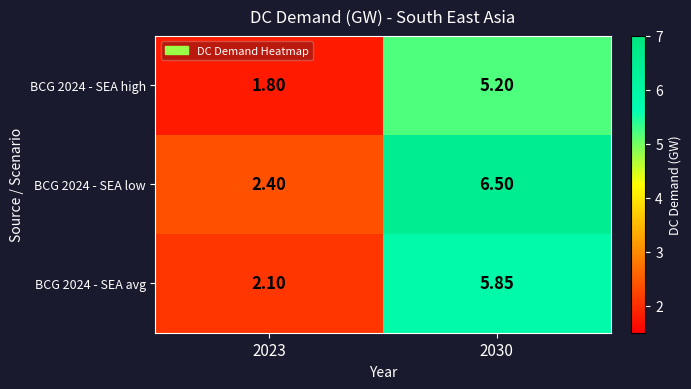

Is the value of BCG 2024 - SEA avg at 2023 greater than the value of BCG 2024 - SEA high at 2030?

No